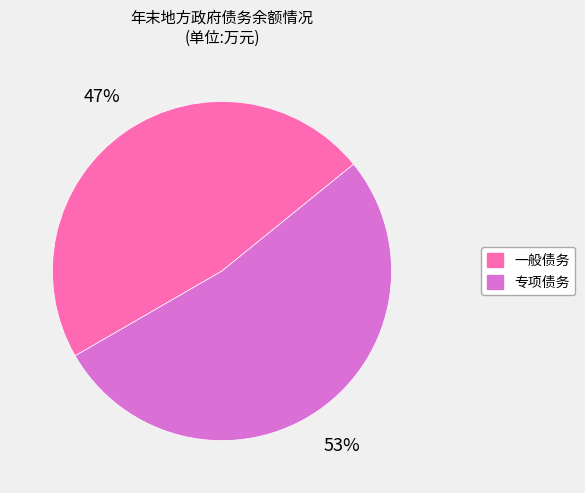

How many segments does this pie chart have?

2